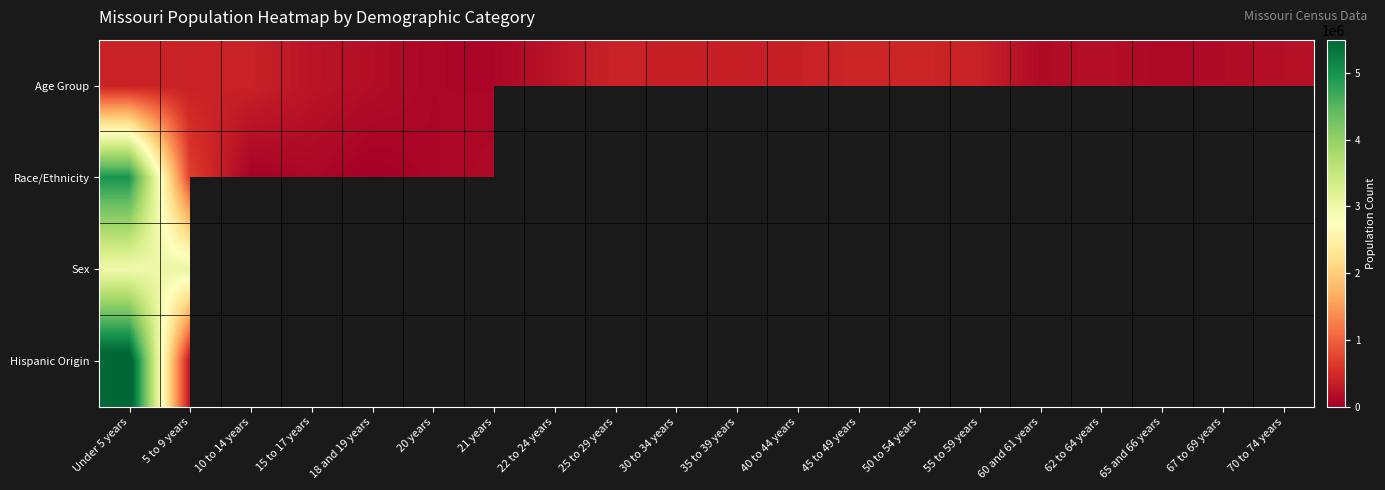

What is the difference between the Age Group values at 10 to 14 years and 50 to 54 years?

46881.0